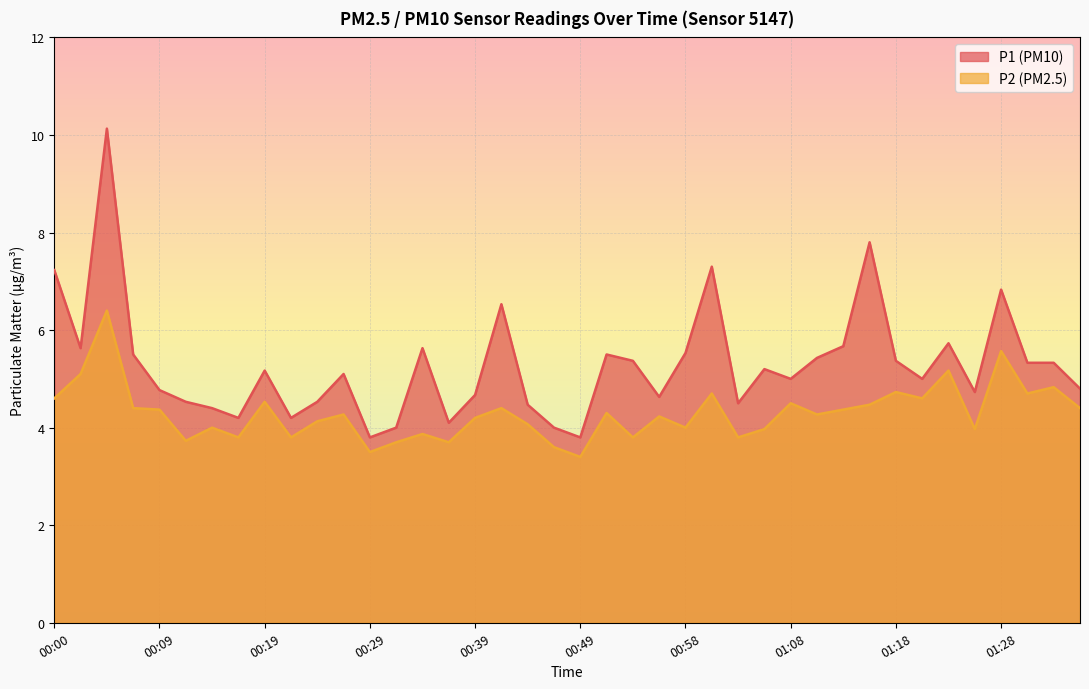

Where is the first local minimum for P2?

00:12